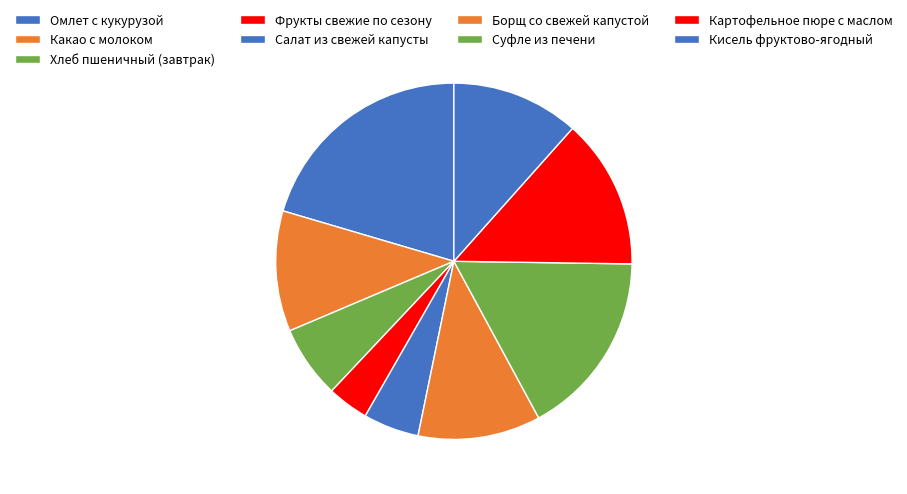

True or false: Кисель фруктово-ягодный accounts for 2% of the total.

False